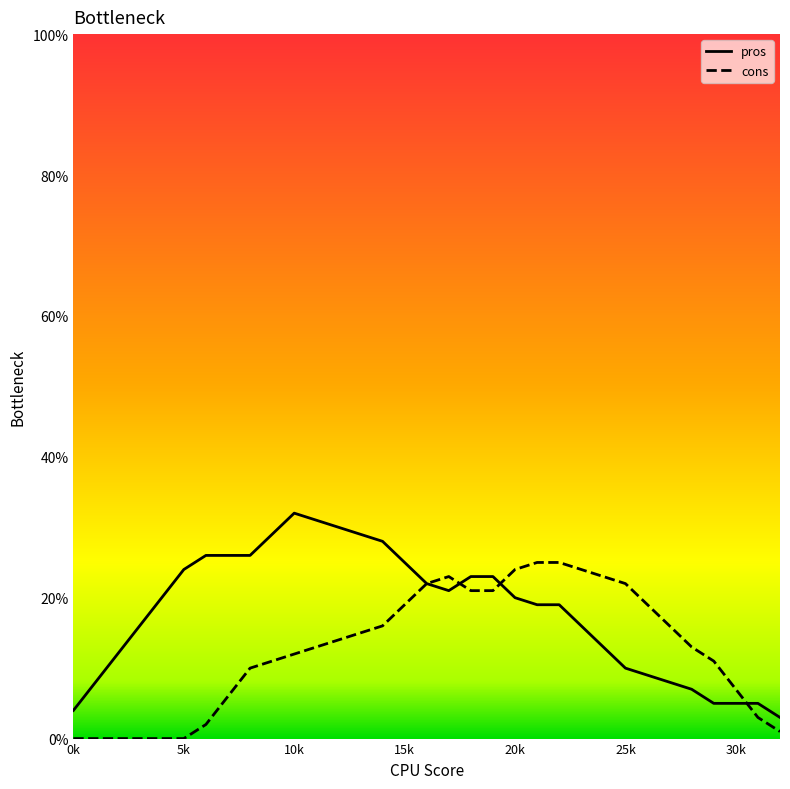

Which series has the largest range (max minus min)?

pros